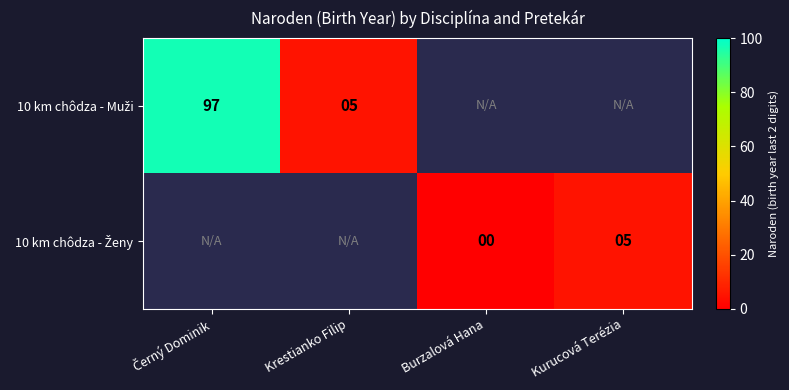

The 10 km chôdza - Ženy series shows 8.8 at Kurucová Terézia. True or false?

False